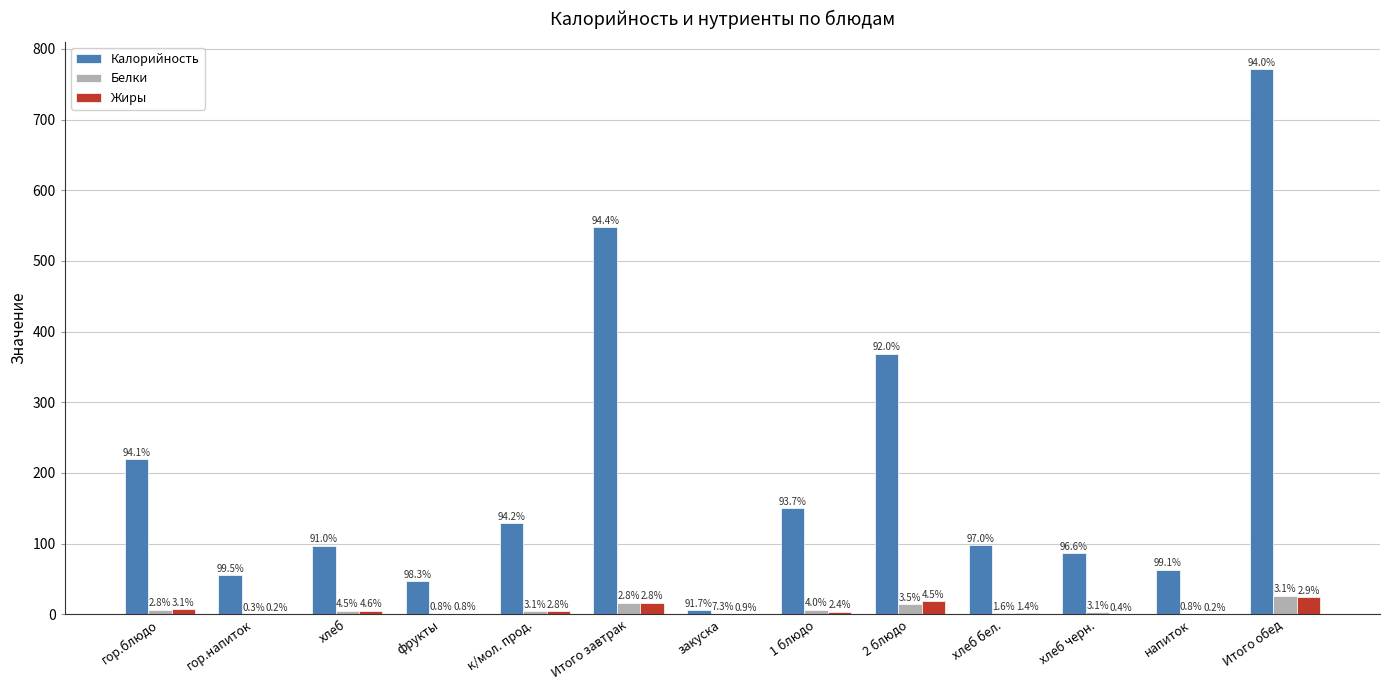

At which label does Белки reach its minimum?

гор.напиток